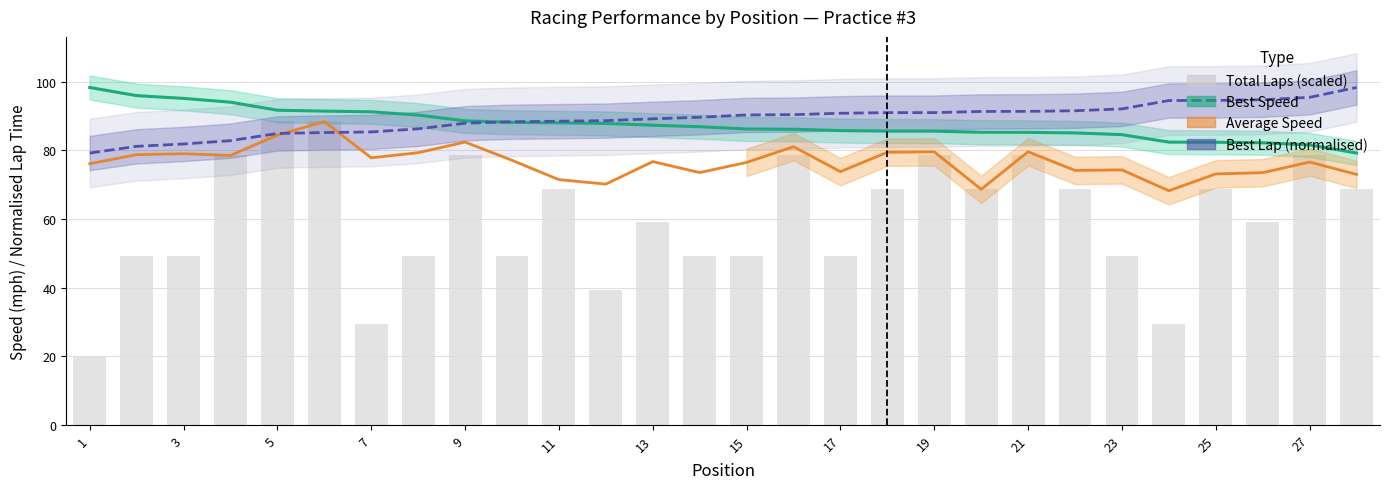

At which label does Total Laps (scaled) reach its minimum?

1